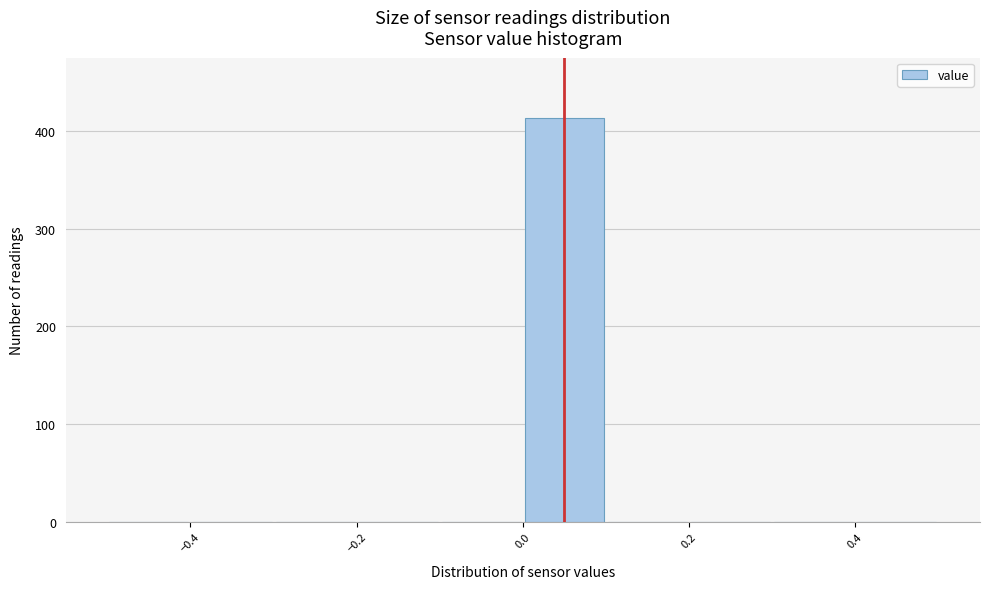

How tall is the bar that spans 0.0 to 0.1 on the x-axis? The values are not printed on the chart, so give them approximately, as read against the axis.

410